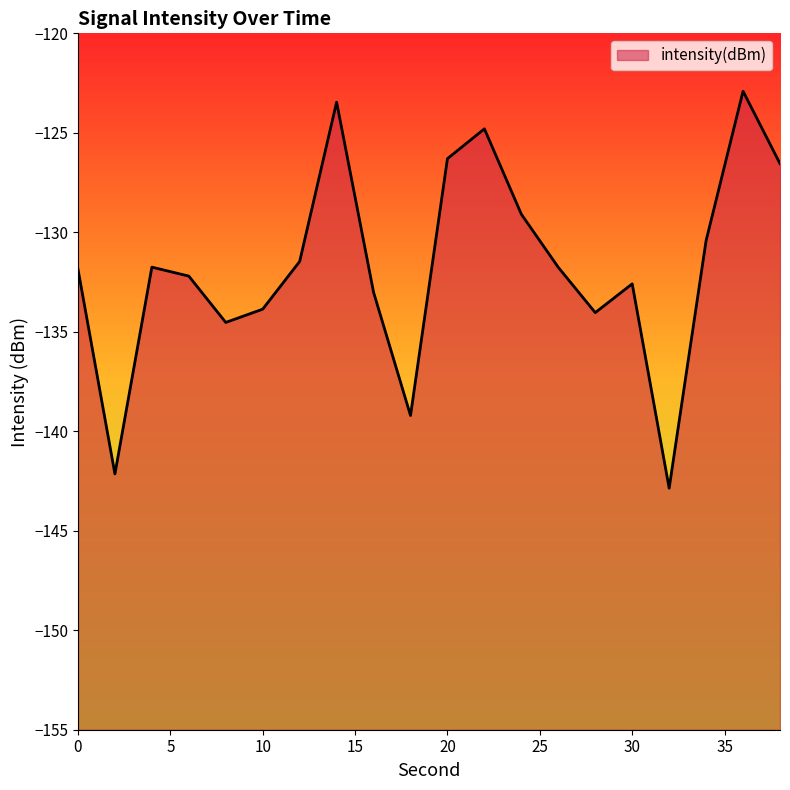

How many values exceed -131?

7